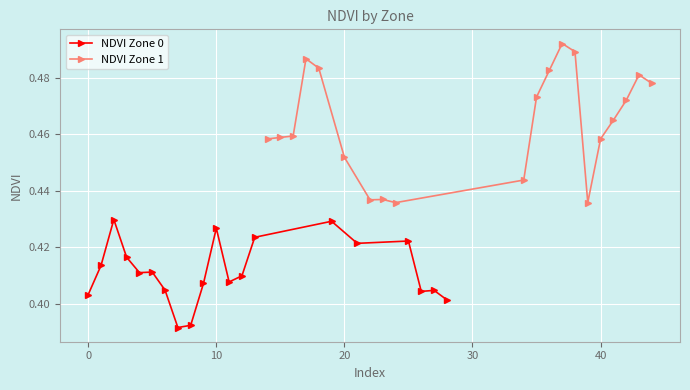

True or false: NDVI Zone 0 and NDVI Zone 1 cross at least once.

False